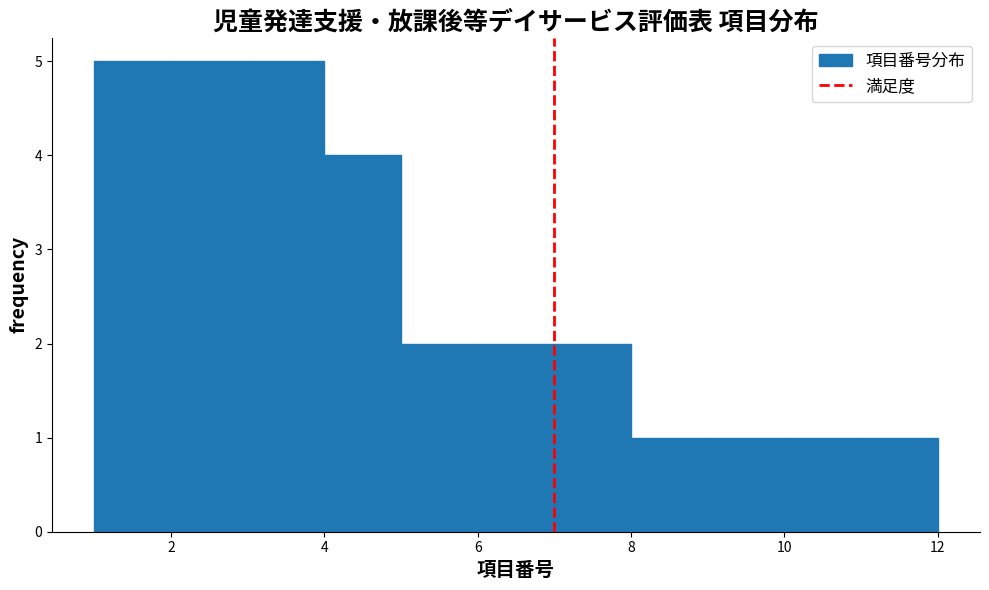

Reading left to right, list every bar in this chart as the range it spans on the x-axis followed by its height. The values are not printed on the chart, so give them approximately, as read against the axis.

1 to 2: 5
2 to 3: 5
3 to 4: 5
4 to 5: 4
5 to 6: 2
6 to 7: 2
7 to 8: 2
8 to 9: 1
9 to 10: 1
10 to 11: 1
11 to 12: 1